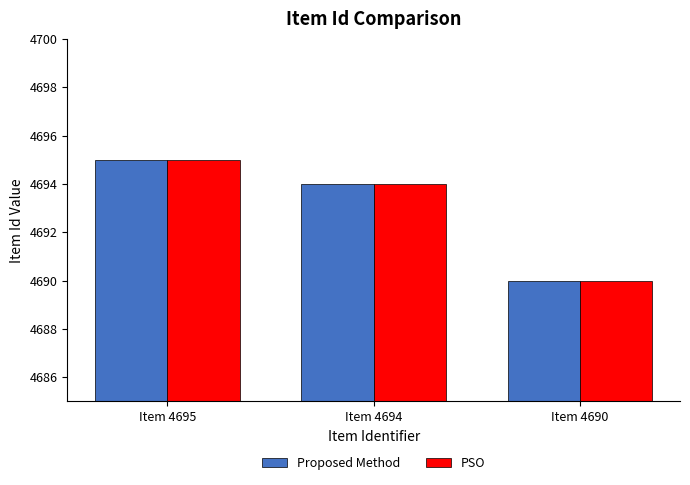

At which category is the sum across all series the highest?

Item 4695